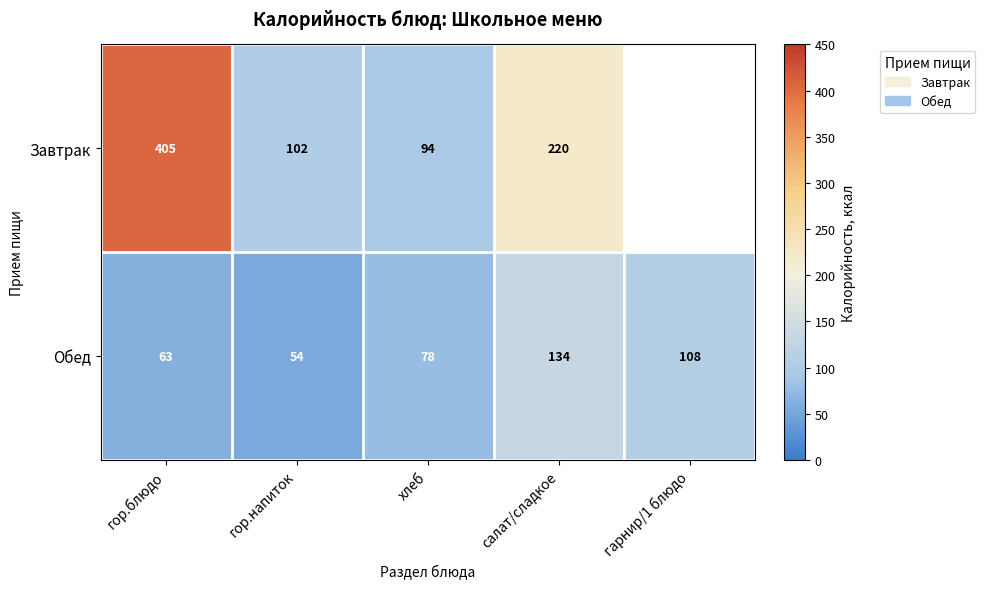

What is the sum of the Завтрак values at гор.напиток and хлеб?

196